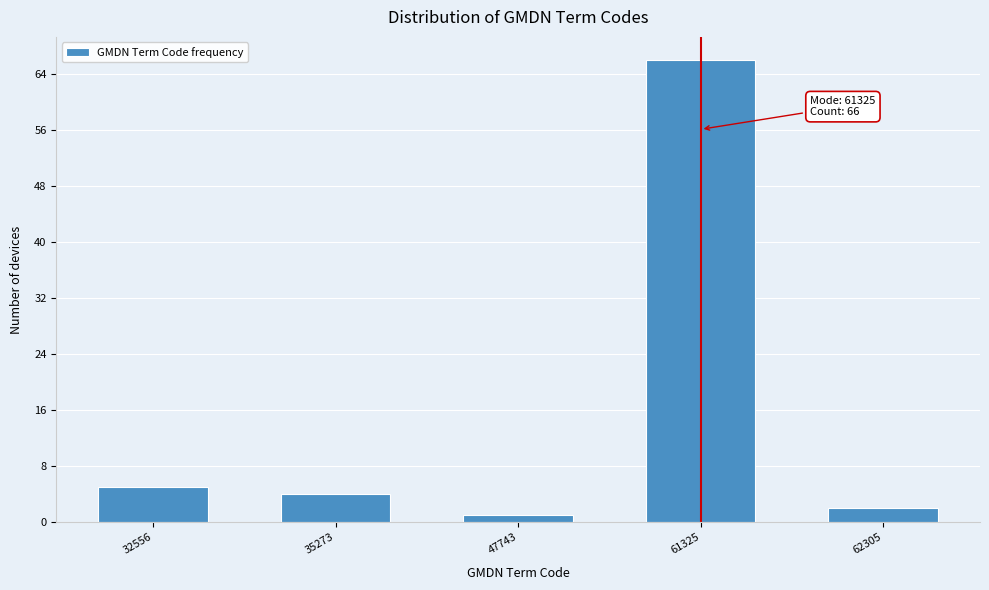

Reading right to left, list all the values displayed in this chart.

62305=2	61325=66	47743=1	35273=4	32556=5